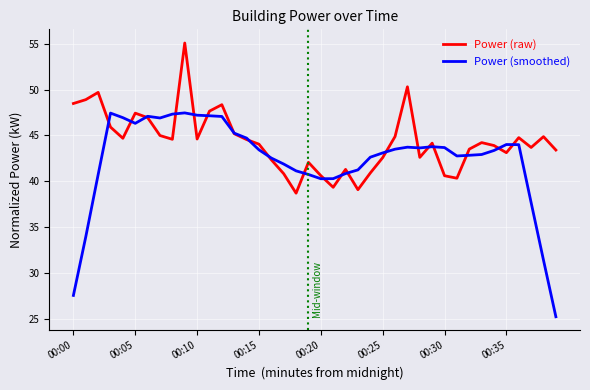

Which series has the largest total across all categories?

Power (raw)